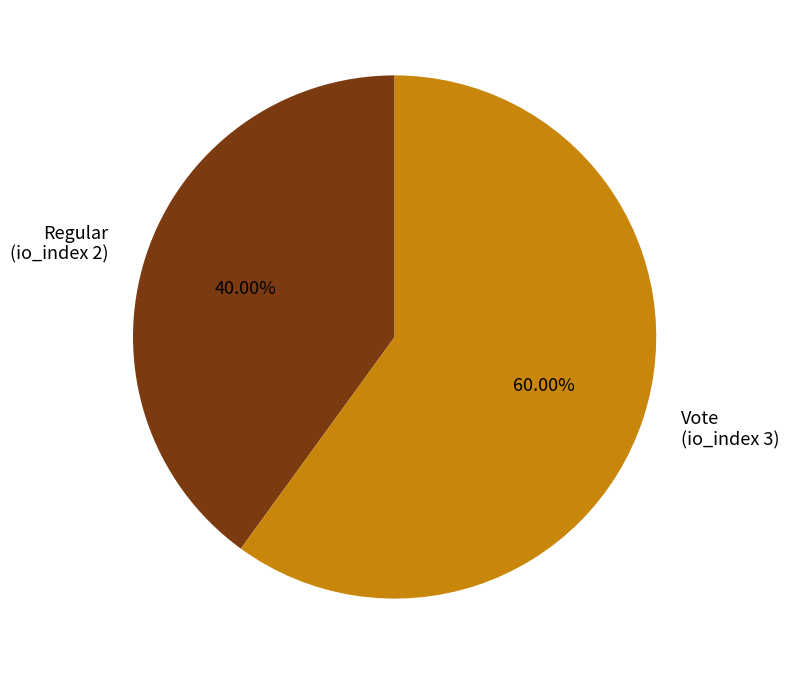

To the nearest percent, what is the average slice percentage?

50%